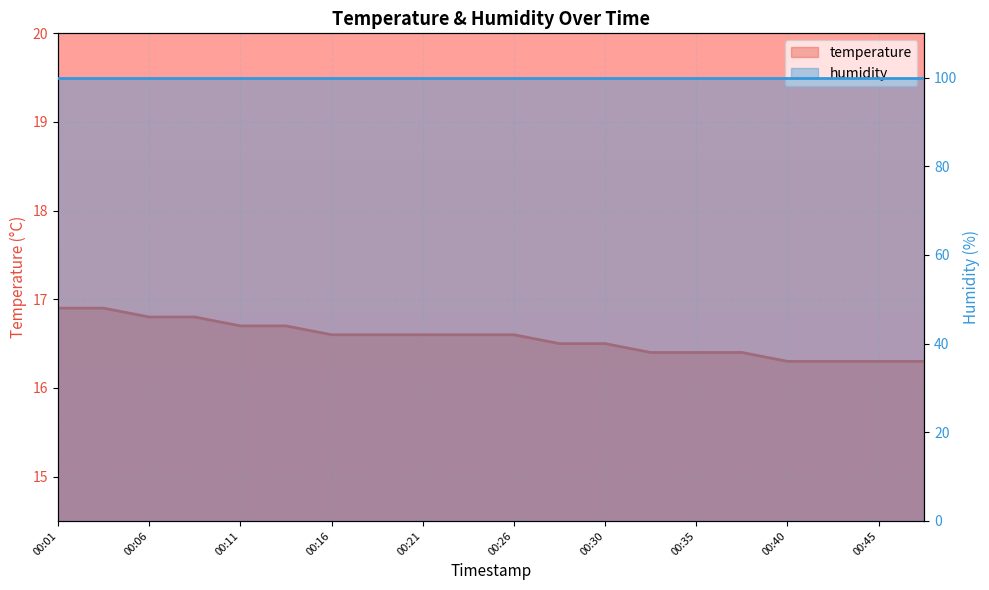

List the labels in order of value, largest first.

00:01, 00:04, 00:06, 00:08, 00:11, 00:13, 00:16, 00:18, 00:21, 00:23, 00:26, 00:28, 00:30, 00:33, 00:35, 00:38, 00:40, 00:43, 00:45, 00:48